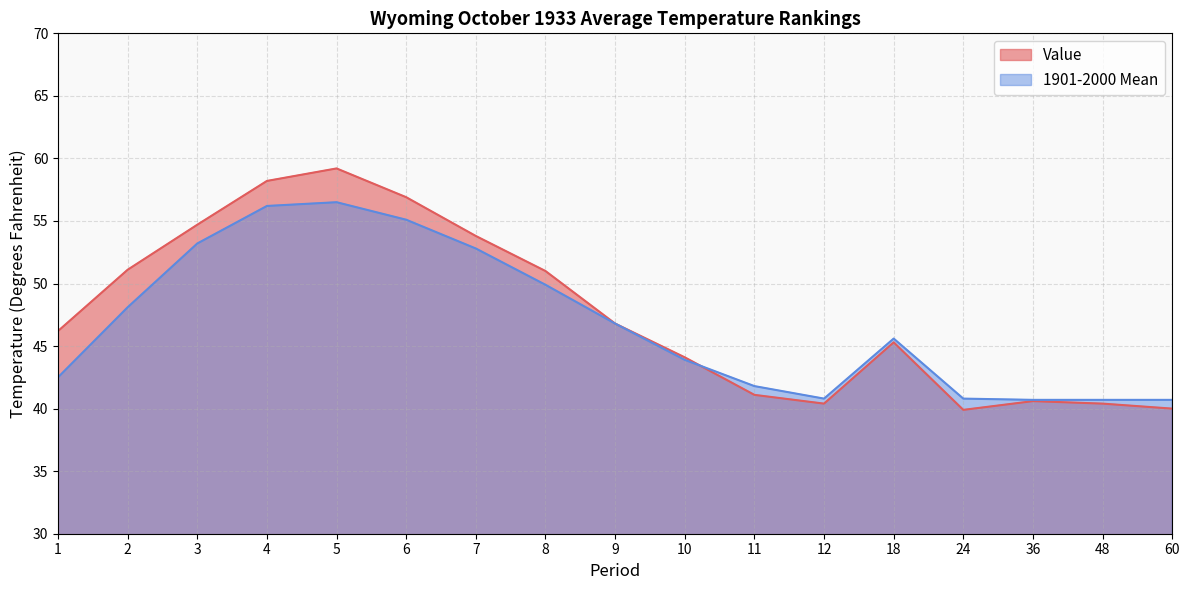

Which series has the largest total across all categories?

Value